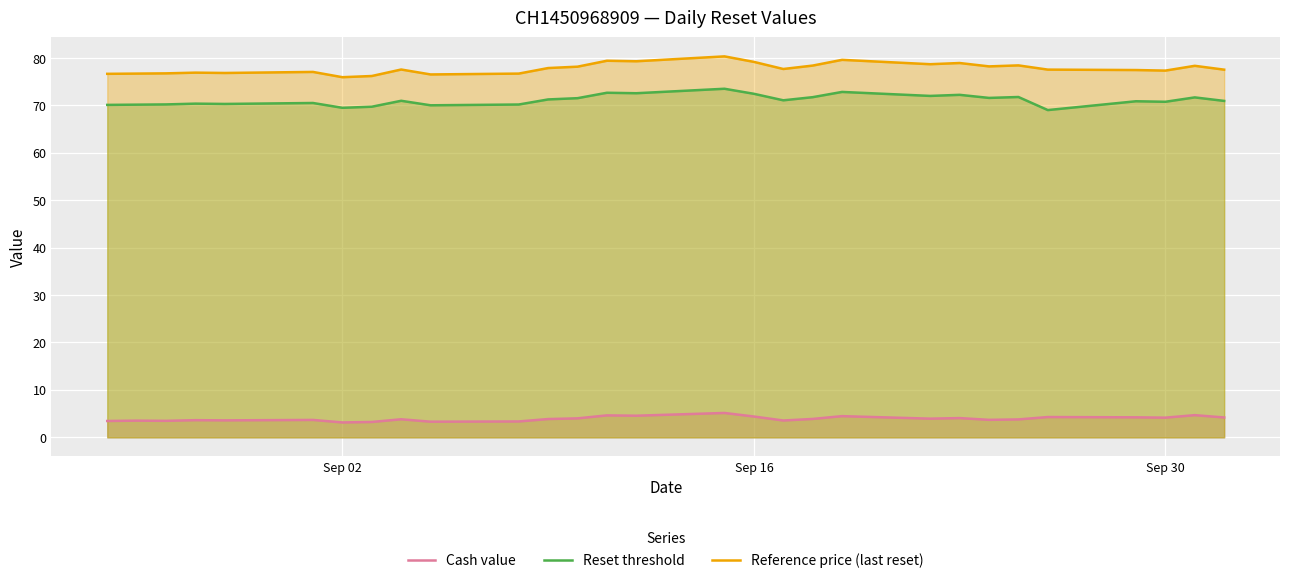

True or false: Reference price (last reset) and Cash value cross at least once.

False